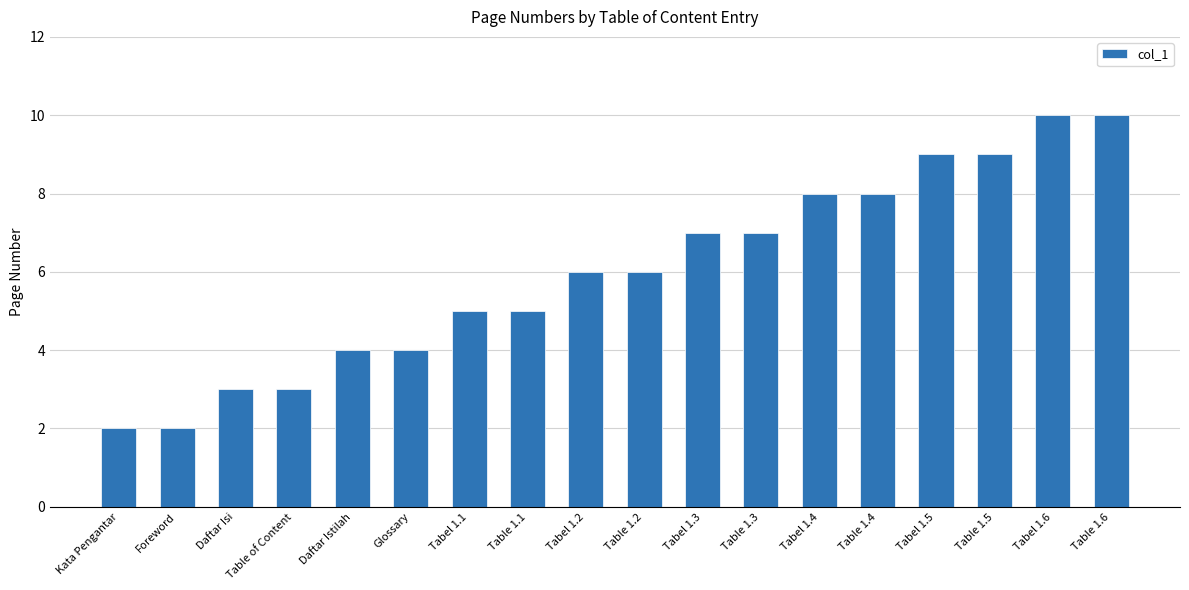

What is the smallest value displayed?

2